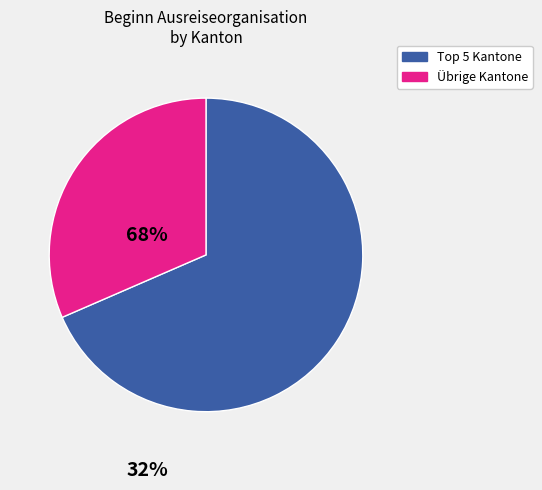

How many slices are in this pie chart?

2